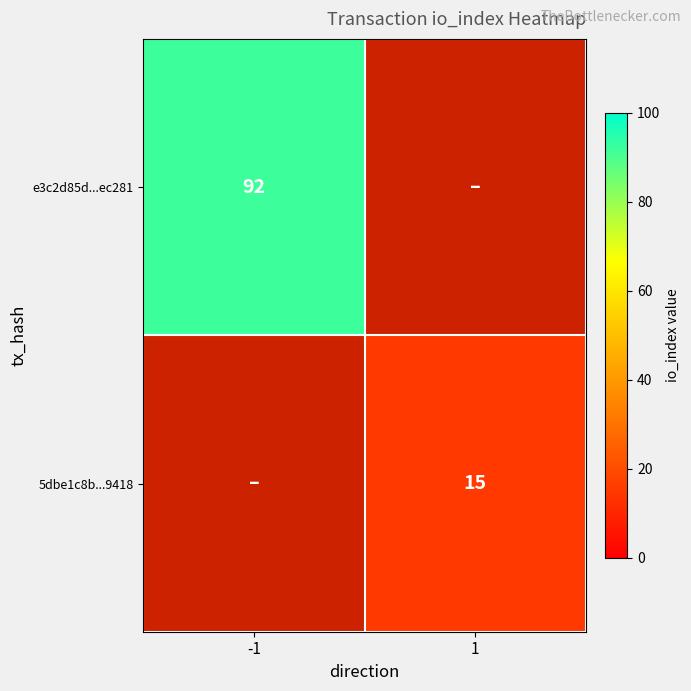

Is the value of e3c2d85d...ec281 at -1 greater than the value of 5dbe1c8b...9418 at 1?

Yes